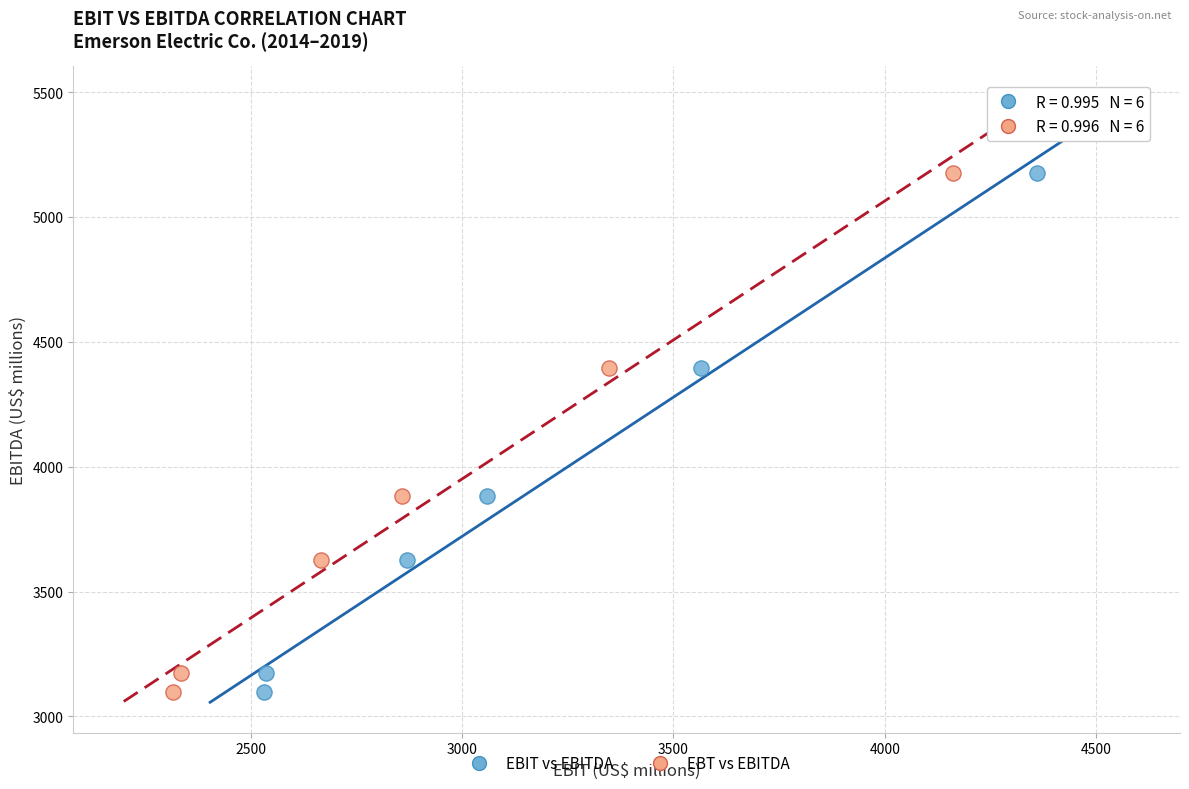

What are all the series names shown in the legend?

EBIT vs EBITDA, EBT vs EBITDA